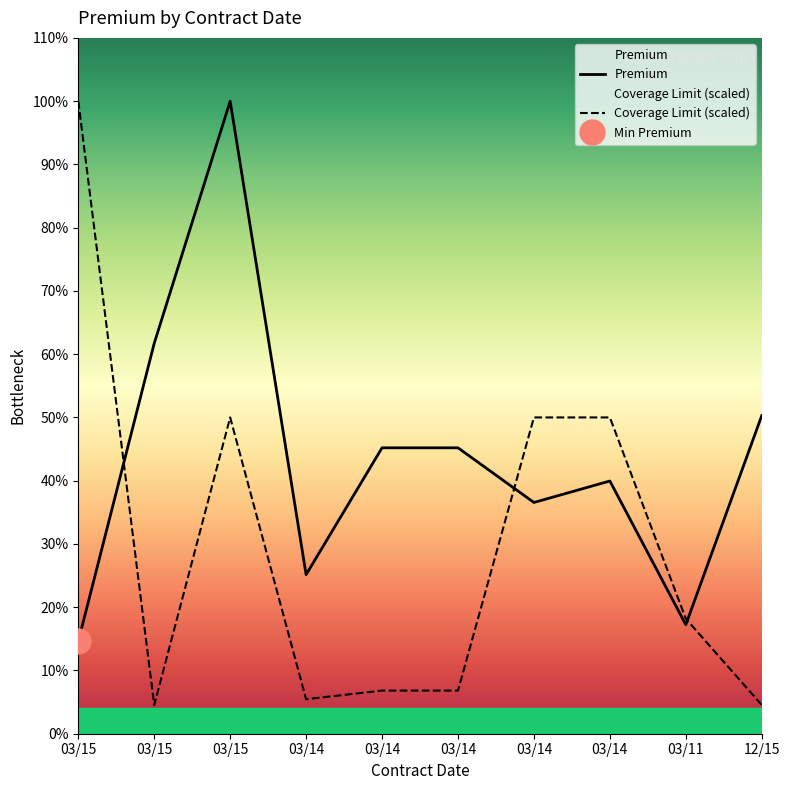

Which category has the lowest value in the Premium series?

03/15